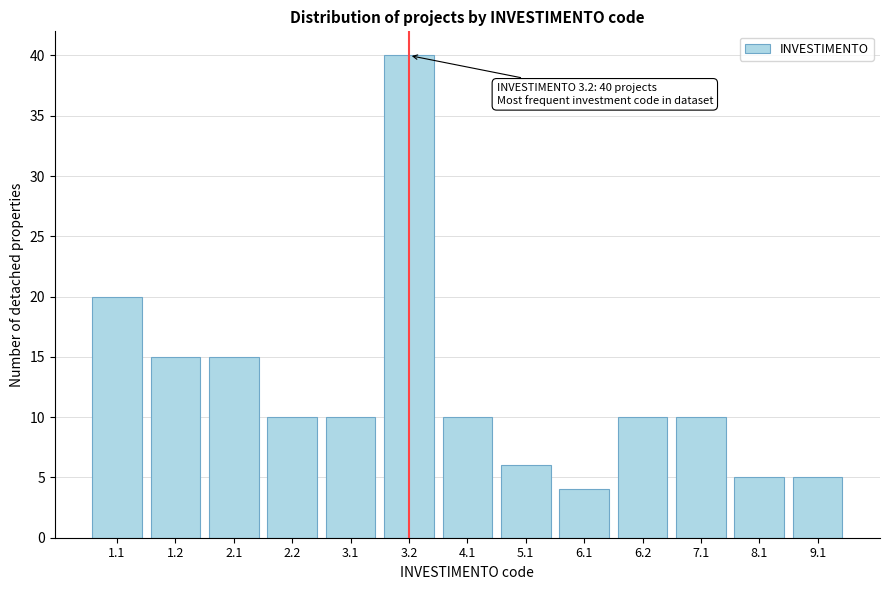

Reading right to left, transcribe all the data shown in this chart.

9.1=5	8.1=5	7.1=10	6.2=10	6.1=4	5.1=6	4.1=10	3.2=40	3.1=10	2.2=10	2.1=15	1.2=15	1.1=20